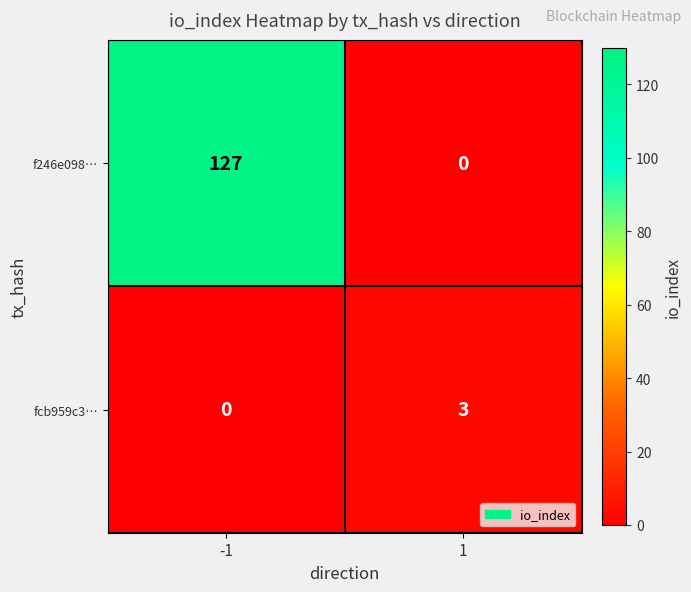

List the series in order of their overall mean, lowest first.

fcb959c3…, f246e098…